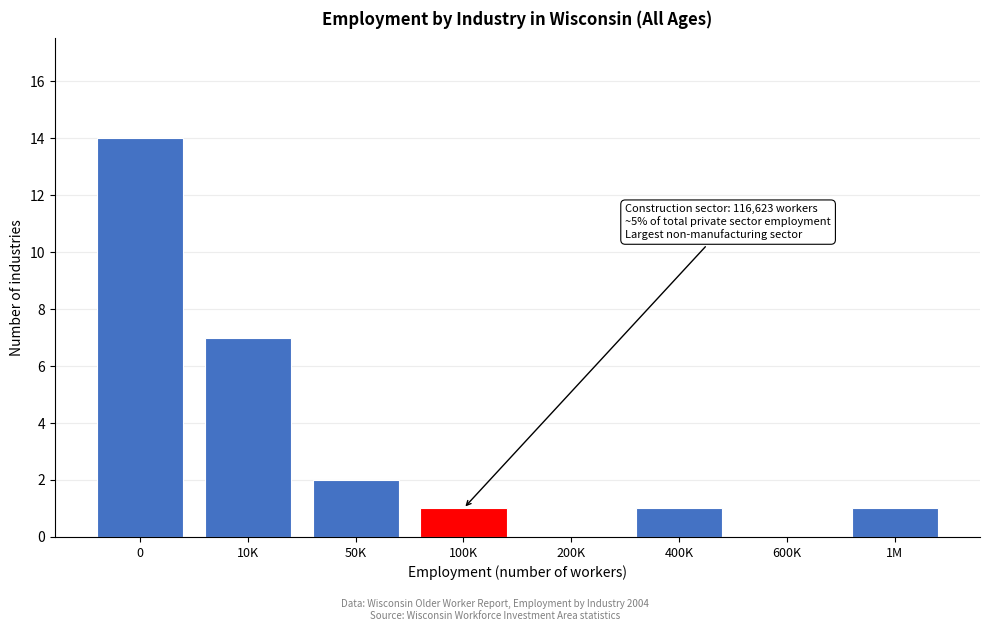

Reading left to right, transcribe all the data shown in this chart.

0=14	10K=7	50K=2	100K=1	200K=0	400K=1	600K=0	1M=1